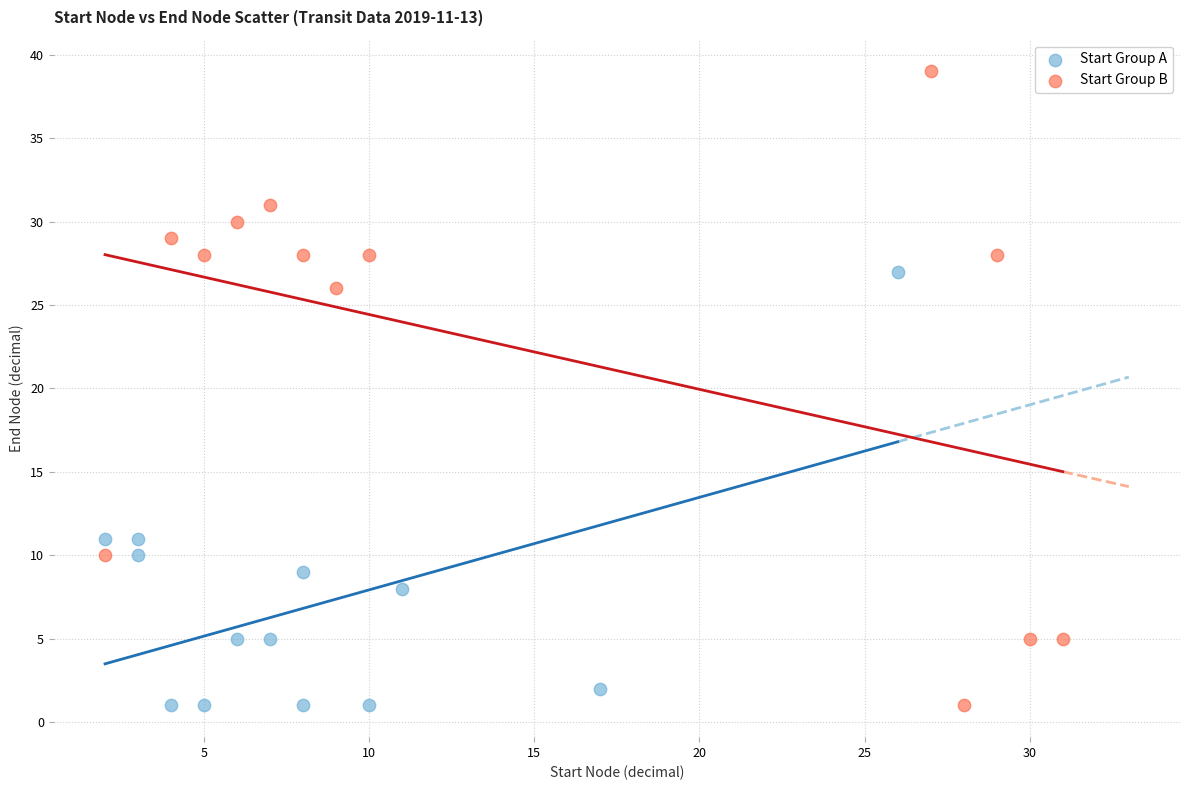

Which series reaches the maximum Y coordinate?

Start Group B